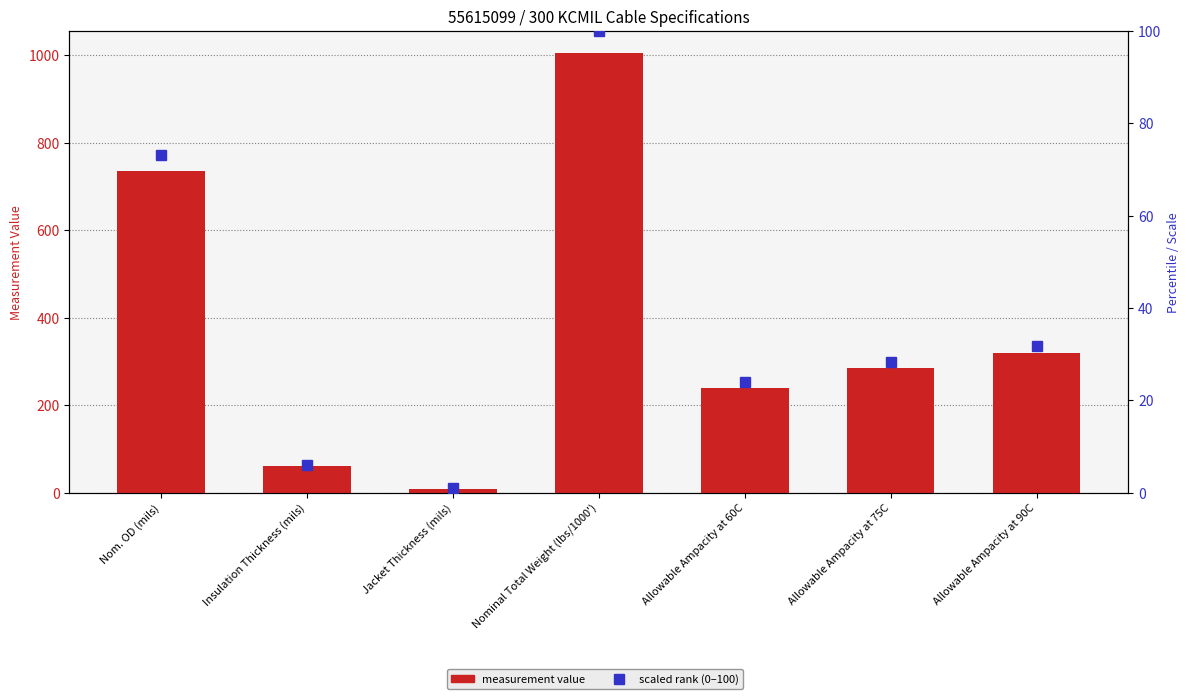

Between Insulation Thickness (mils) and Allowable Ampacity at 75C, which series saw the biggest shift?

Value